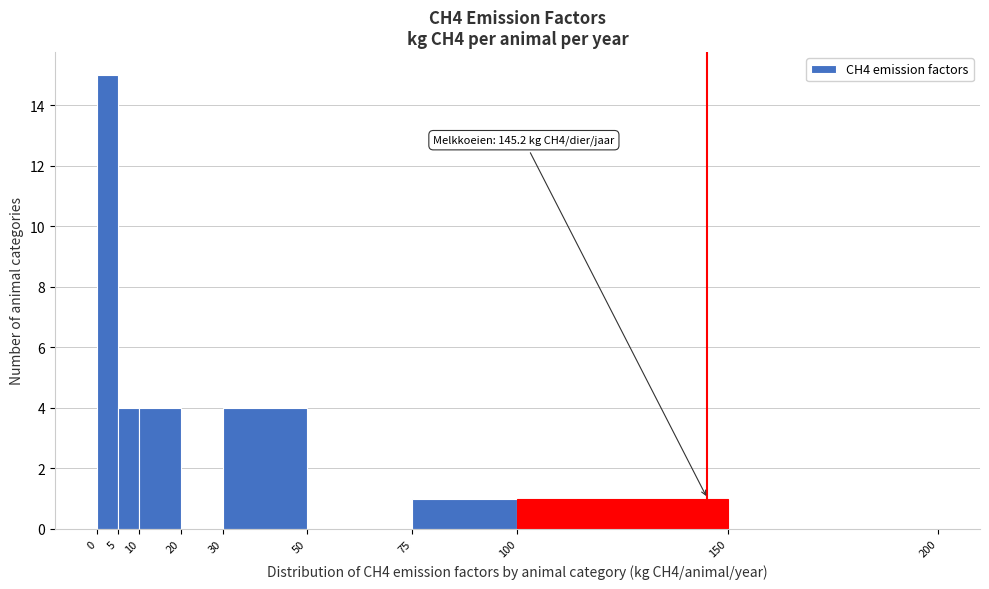

Over which range of the x-axis is the bar tallest?

0 to 5